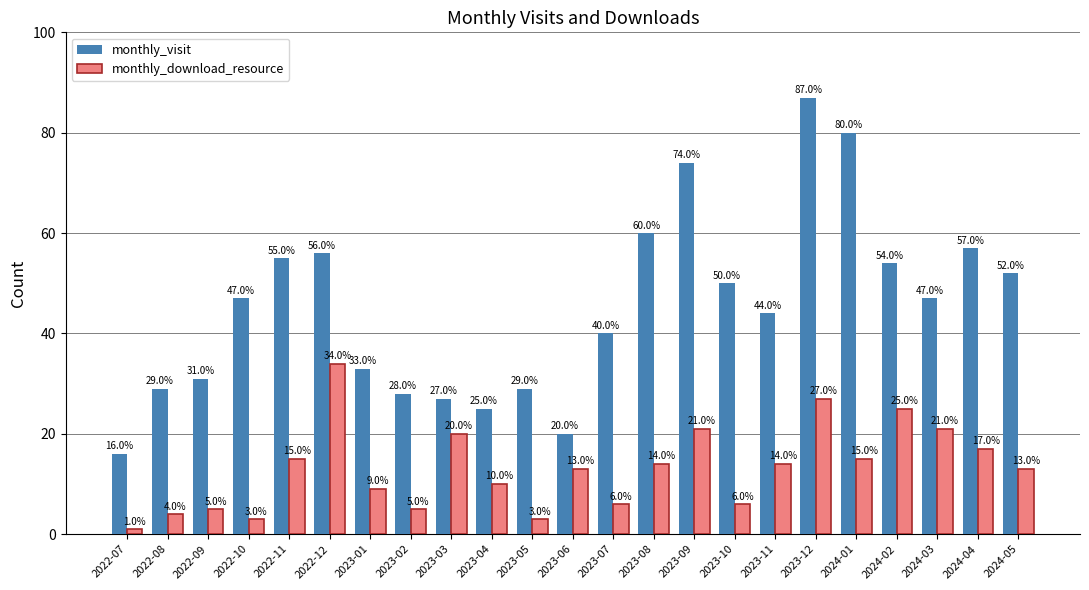

At which category is the sum across all series the highest?

2023-12